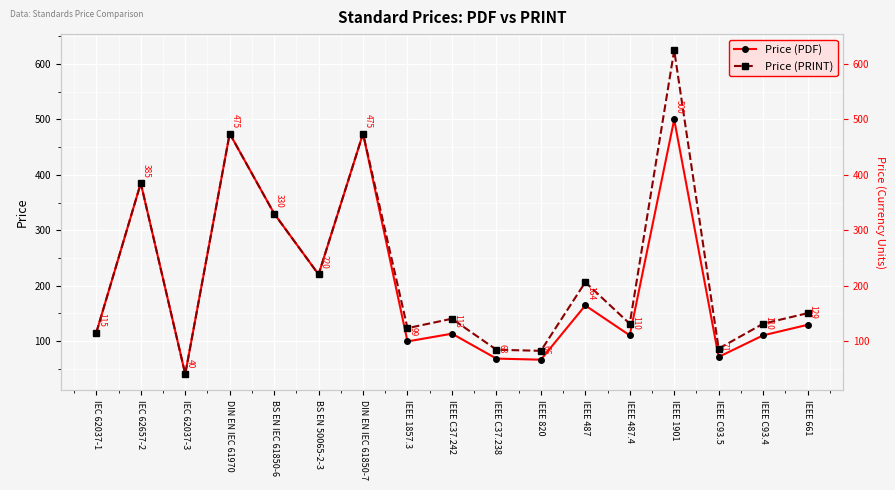

What is the label of the 7th point from the left?

DIN EN IEC 61850-7